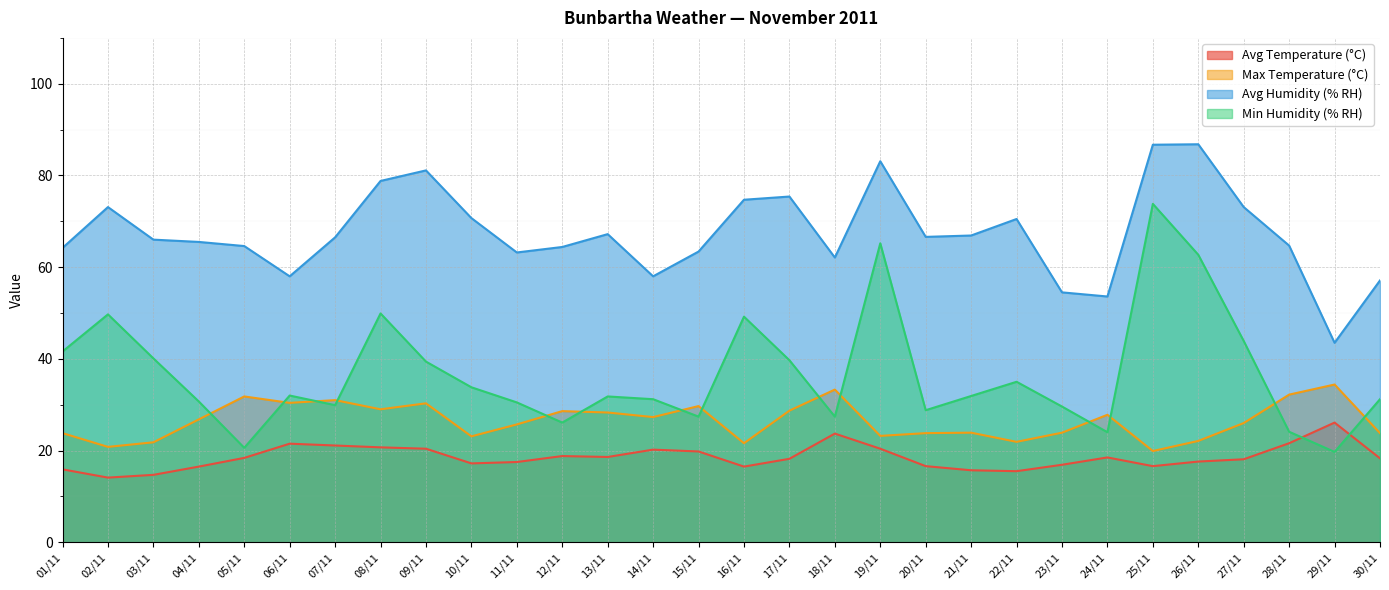

List the series in order of their peak value, highest first.

Avg Humidity (% RH), Min Humidity (% RH), Max Temperature (°C), Avg Temperature (°C)